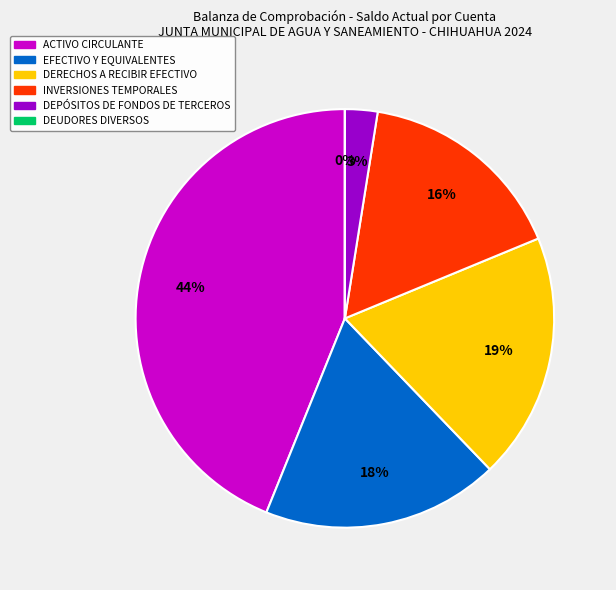

To the nearest percent, what is the difference between the largest and smallest slice percentages?

44%